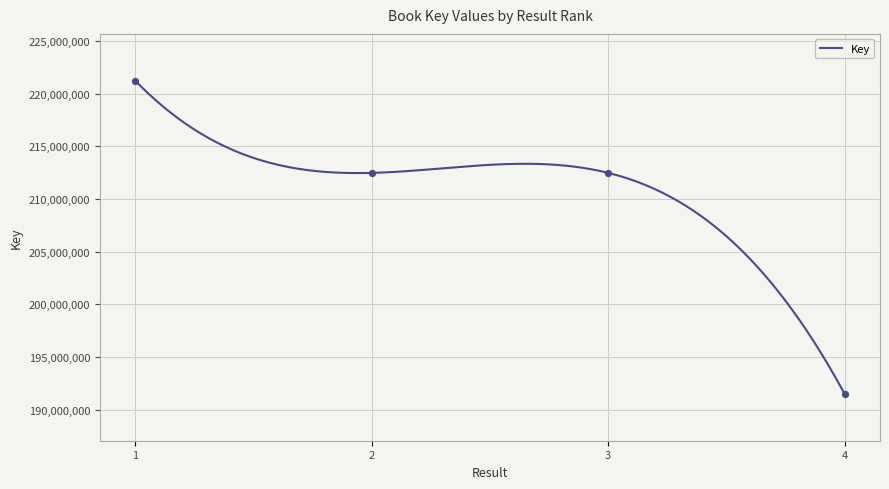

Between 2 and 3, which is larger?

2